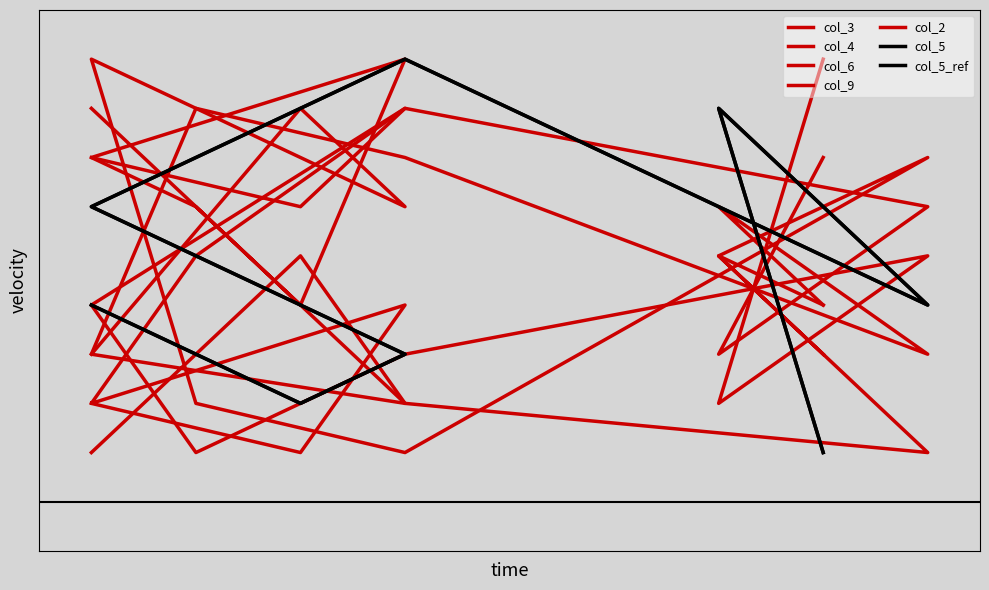

True or false: col_9 has more than 1 interior local peaks.

True